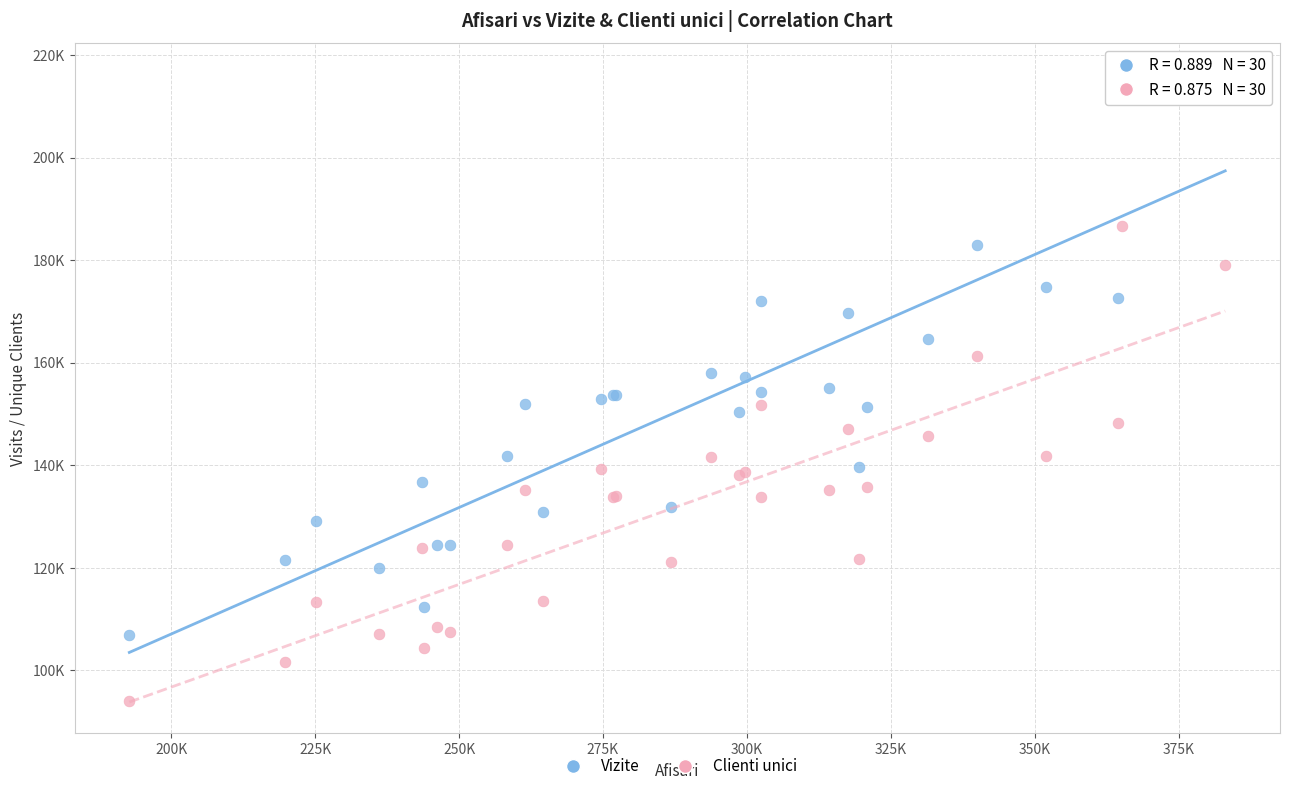

What are all the series names shown in the legend?

Vizite, Clienti unici